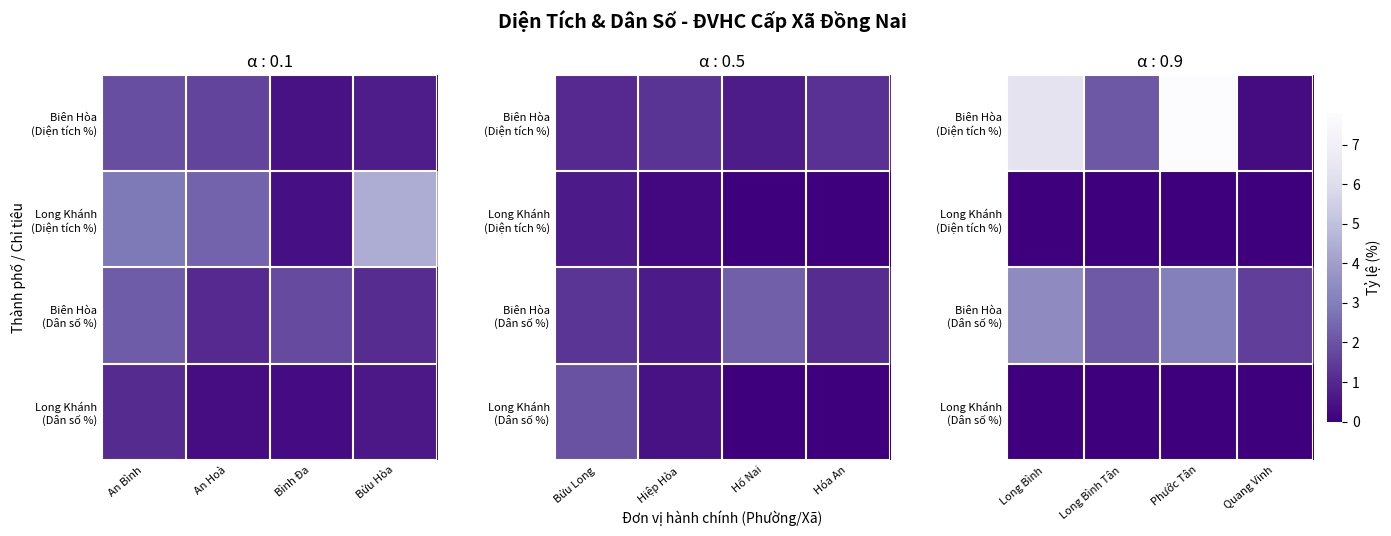

What is the difference between the maximum and minimum values in the Biên Hòa (Dân số %) series?

1.9